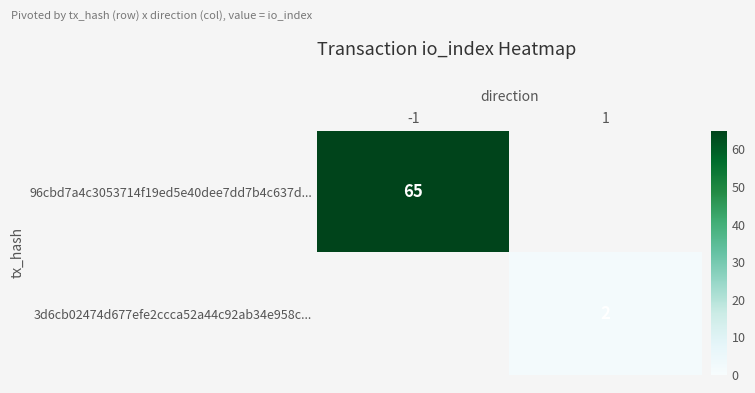

Is the value of 3d6cb02474d677efe2ccca52a44c92ab34e958c... at 1 greater than the value of 96cbd7a4c3053714f19ed5e40dee7dd7b4c637d... at -1?

No